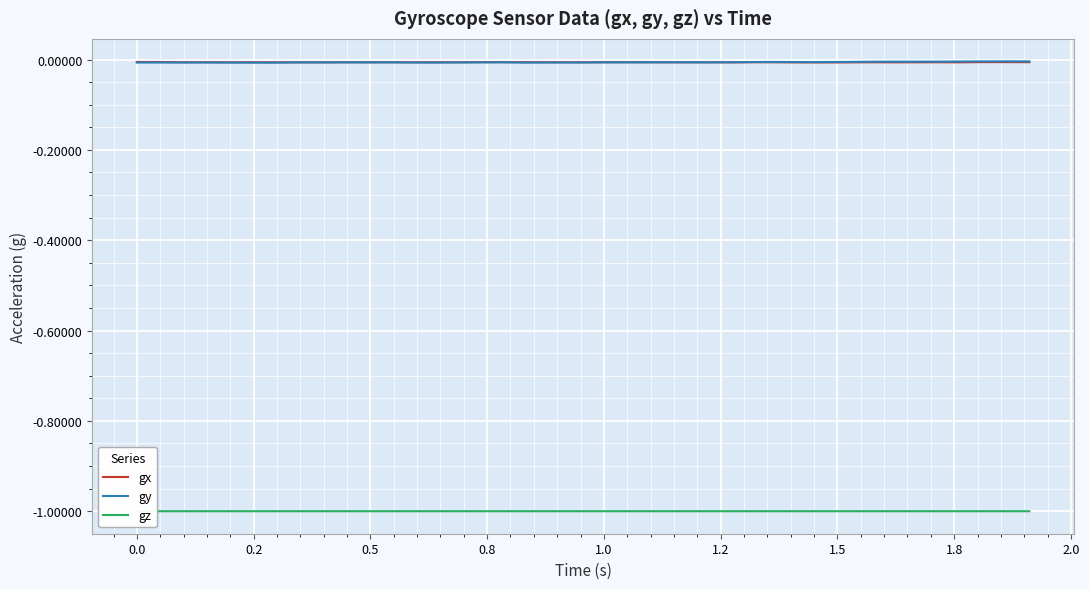

True or false: gz and gy intersect in this chart.

False